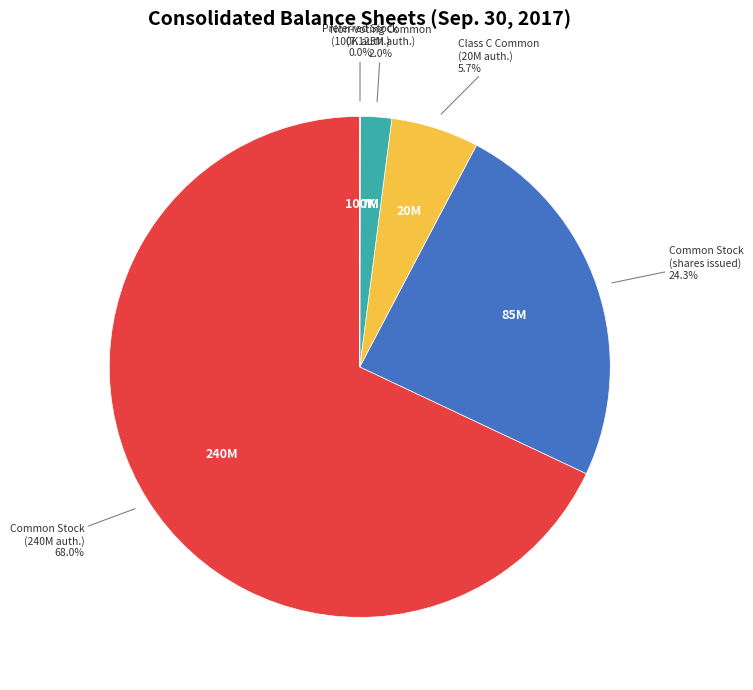

Is there any slice that represents more than half of the pie?

Yes